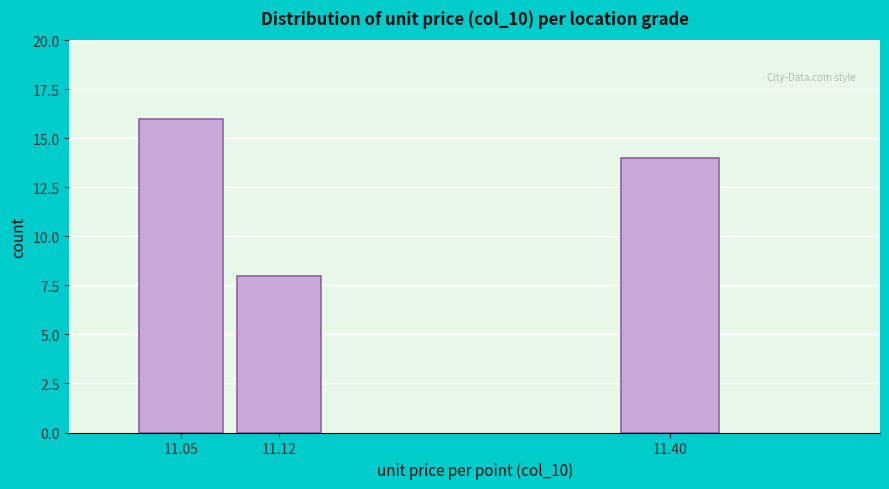

Reading left to right, extract all data points from this chart.

11.05=16	11.12=8	11.40=14